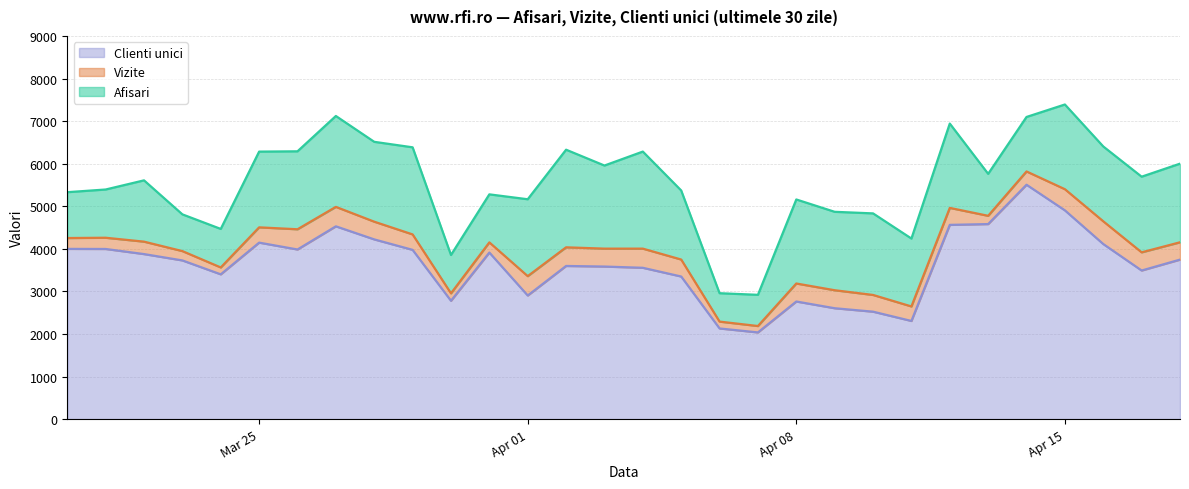

What position from the left is 2024.3.24?

5